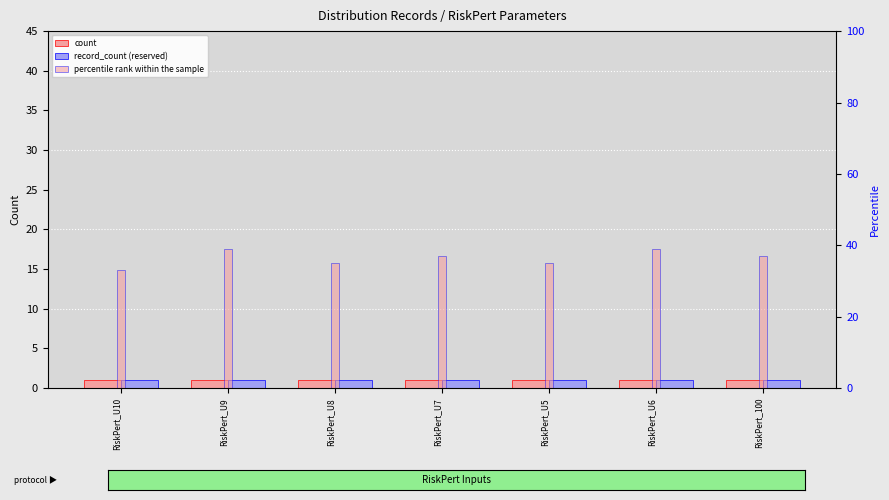

Is the value of record_count (reserved) at RiskPert_U8 greater than the value of count at RiskPert_100?

No